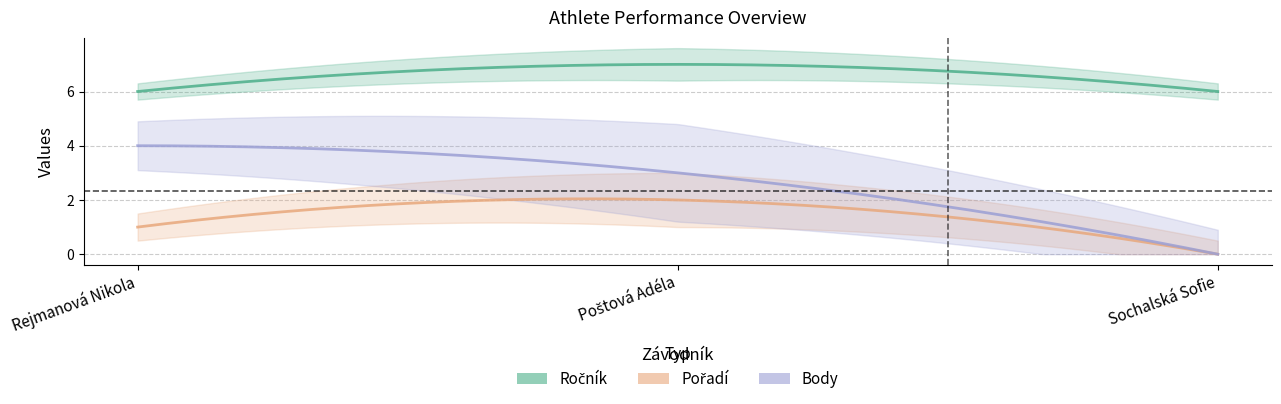

Count the number of data series in this chart.

3